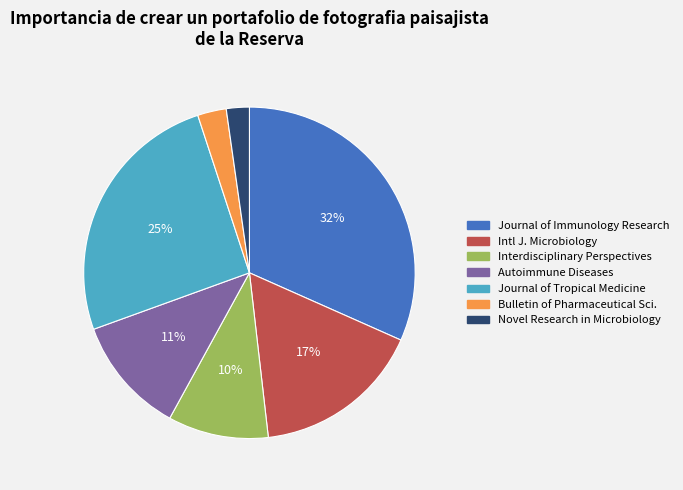

Does any single category account for the majority?

No